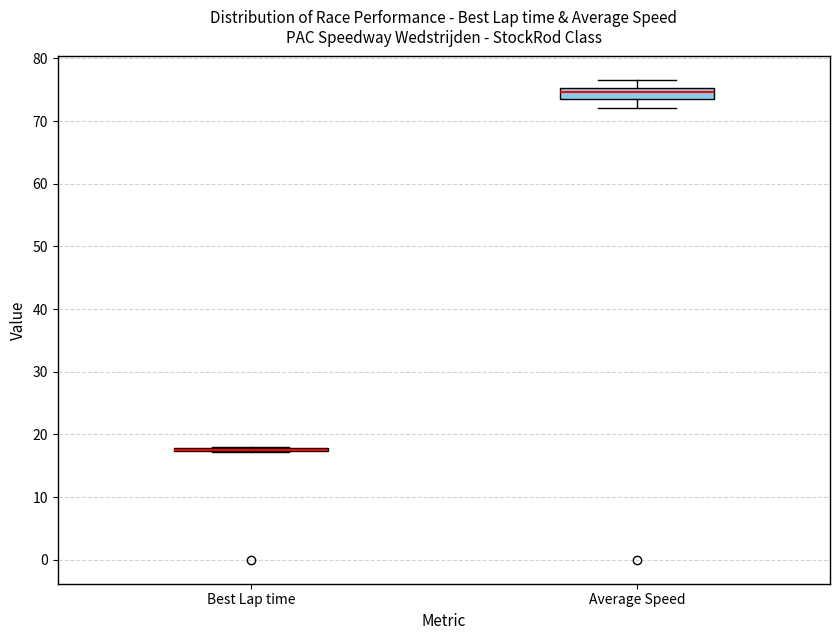

Where is the upper edge of the box for Average Speed on the y-axis? The values are not printed on the chart, so give them approximately, as read against the axis.

75